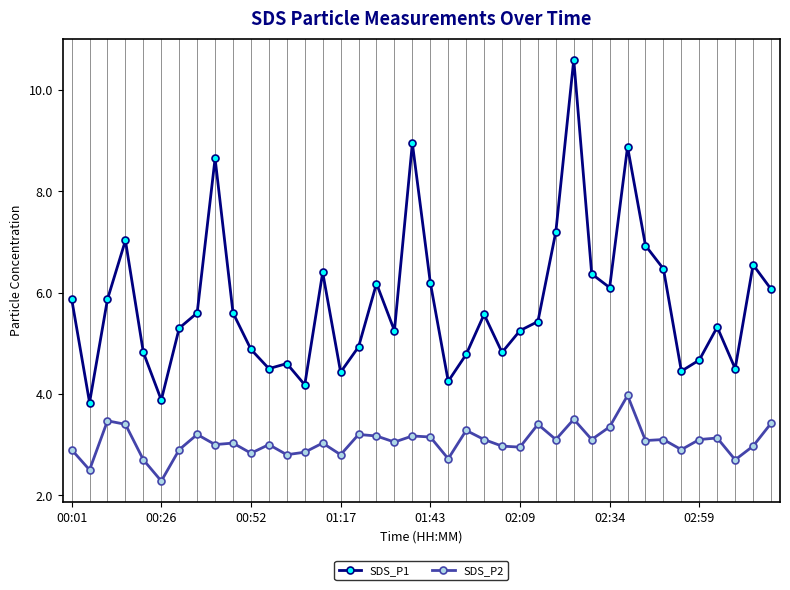

Which series has the largest range (max minus min)?

SDS_P1